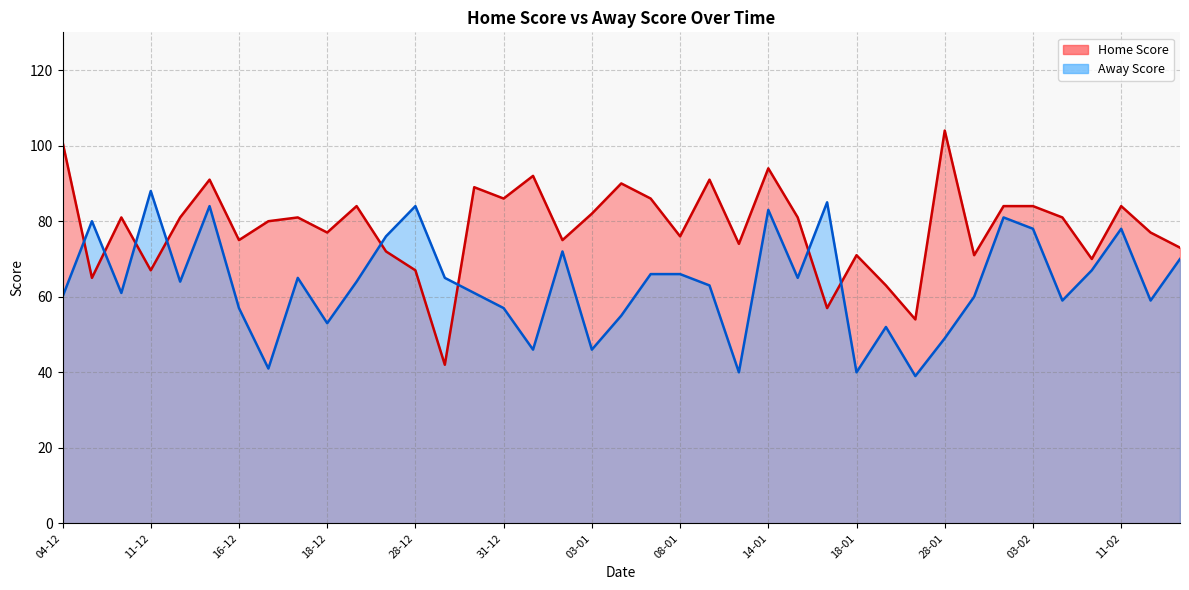

What is the maximum value shown in the chart?

104